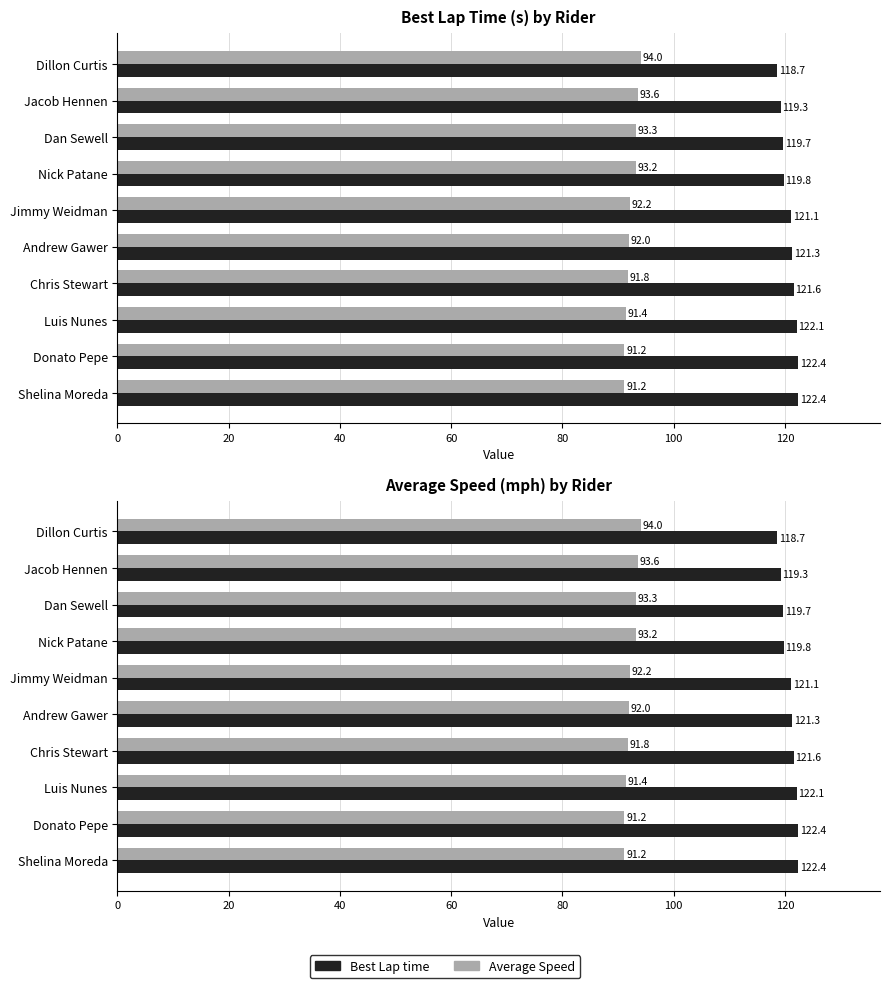

What position from the left is Chris Stewart?

7